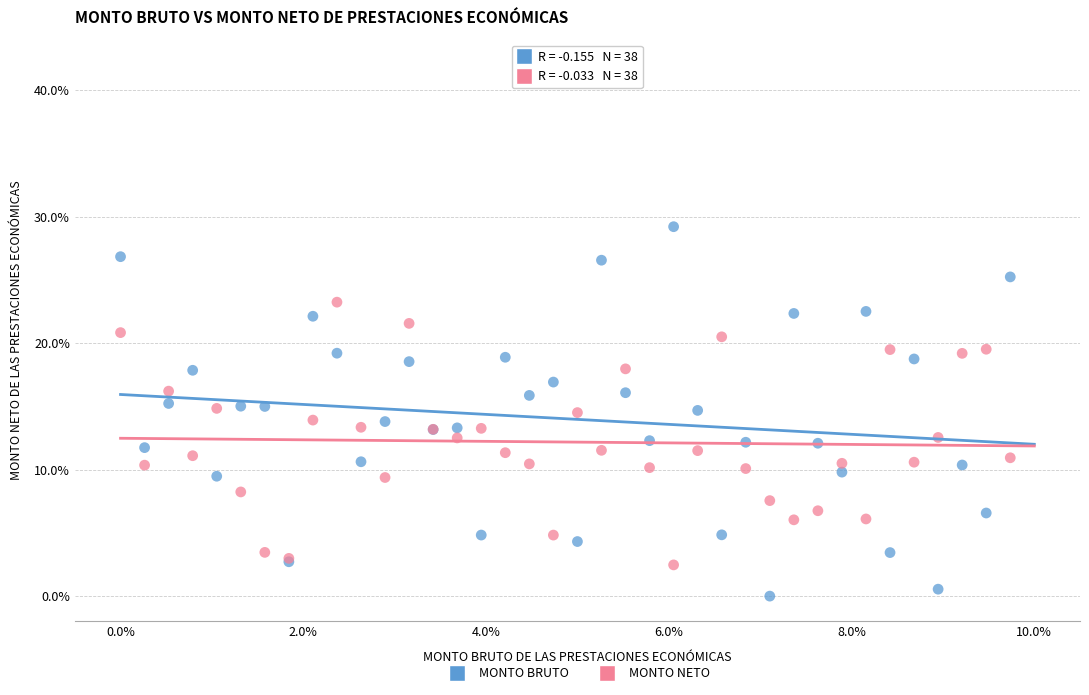

Which series contains the highest Y value?

MONTO BRUTO